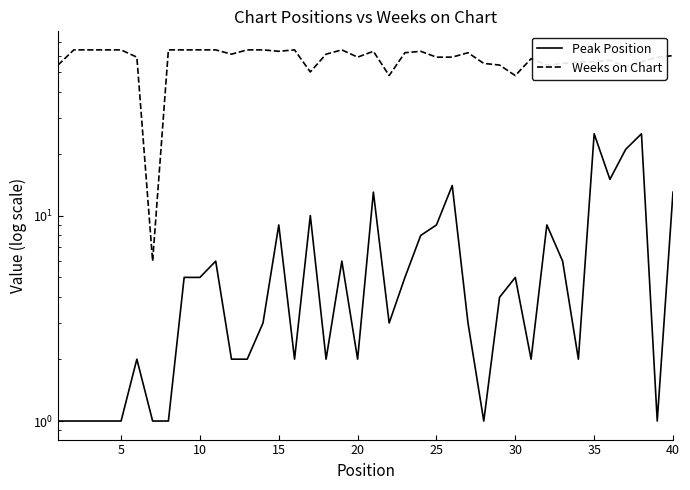

Rank the series by their maximum value, from highest to lowest.

Weeks on Chart, Peak Position